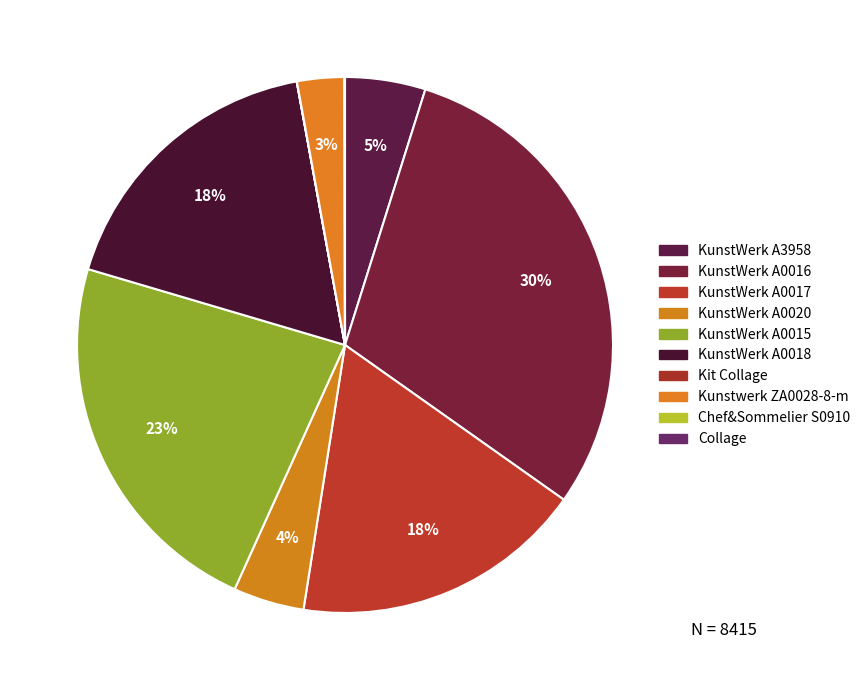

What percentage is NOT represented by KunstWerk A0015?

77.2%